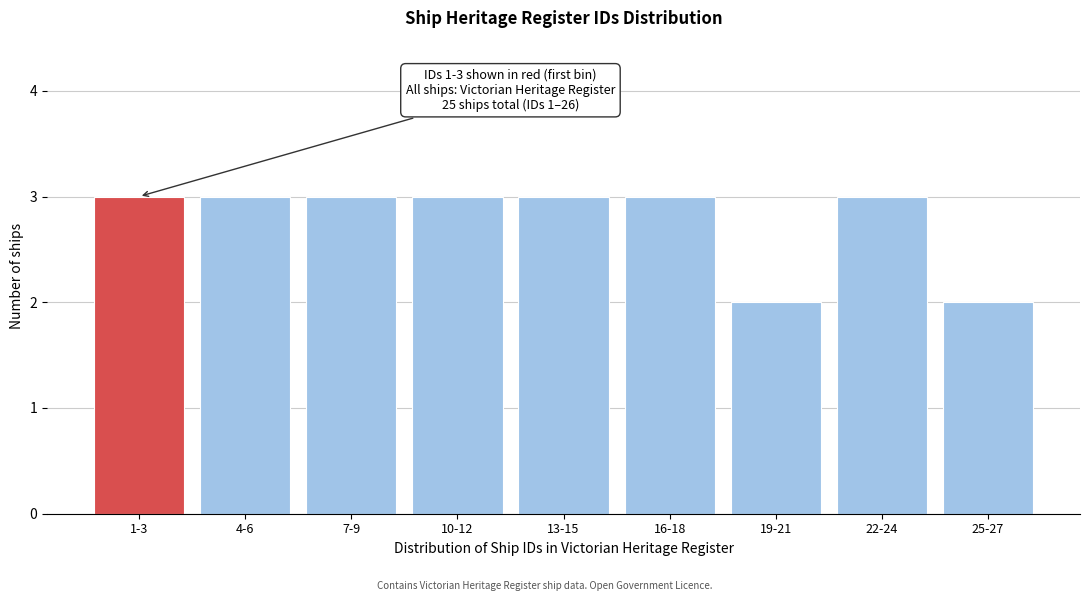

Reading left to right, transcribe all the data shown in this chart.

3	3	3	3	3	3	2	3	2